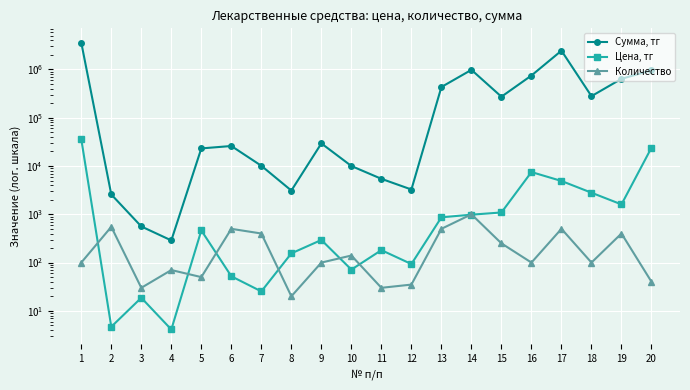

How many interior local valleys does the Цена, тг series have?

6